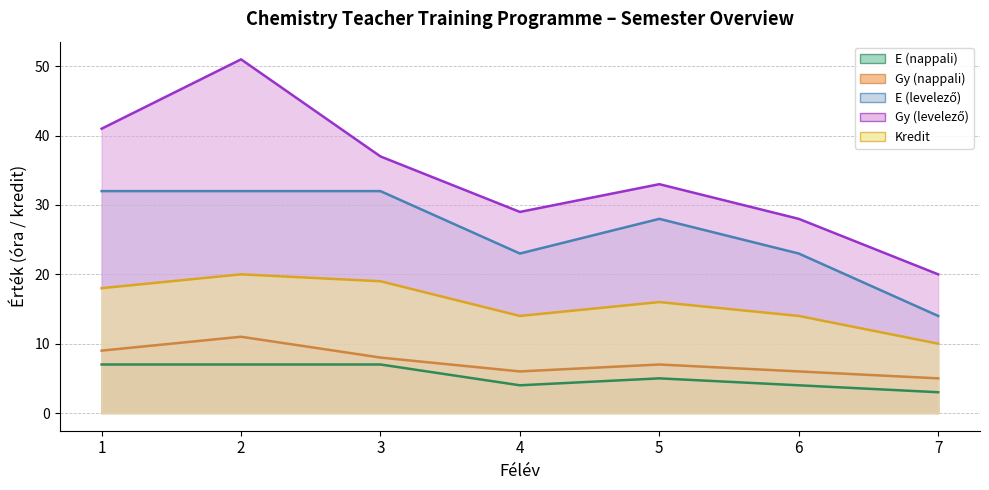

At how many categories does at least one series exceed 15?

7